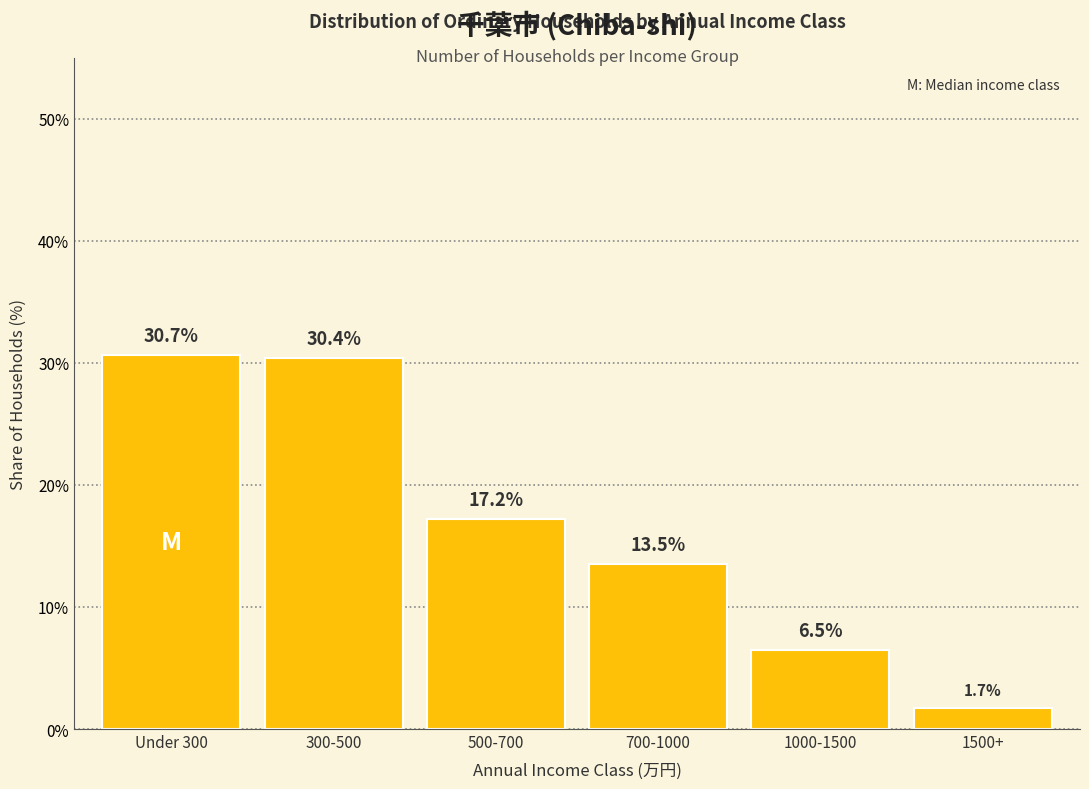

Reading right to left, what are all the values shown in this chart?

1500+=1.7	1000-1500=6.5	700-1000=13.5	500-700=17.2	300-500=30.4	Under 300=30.7